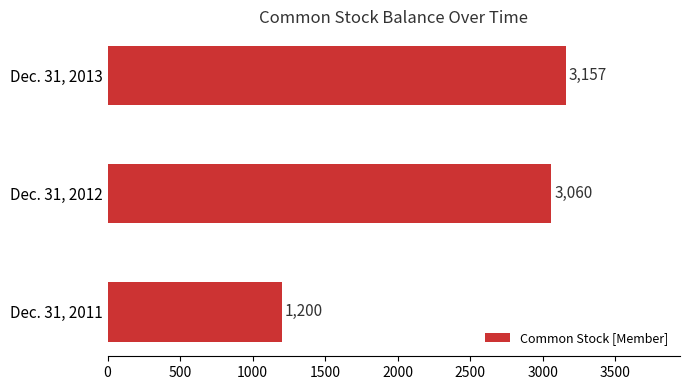

Rank the categories by value from highest to lowest.

Dec. 31, 2013, Dec. 31, 2012, Dec. 31, 2011